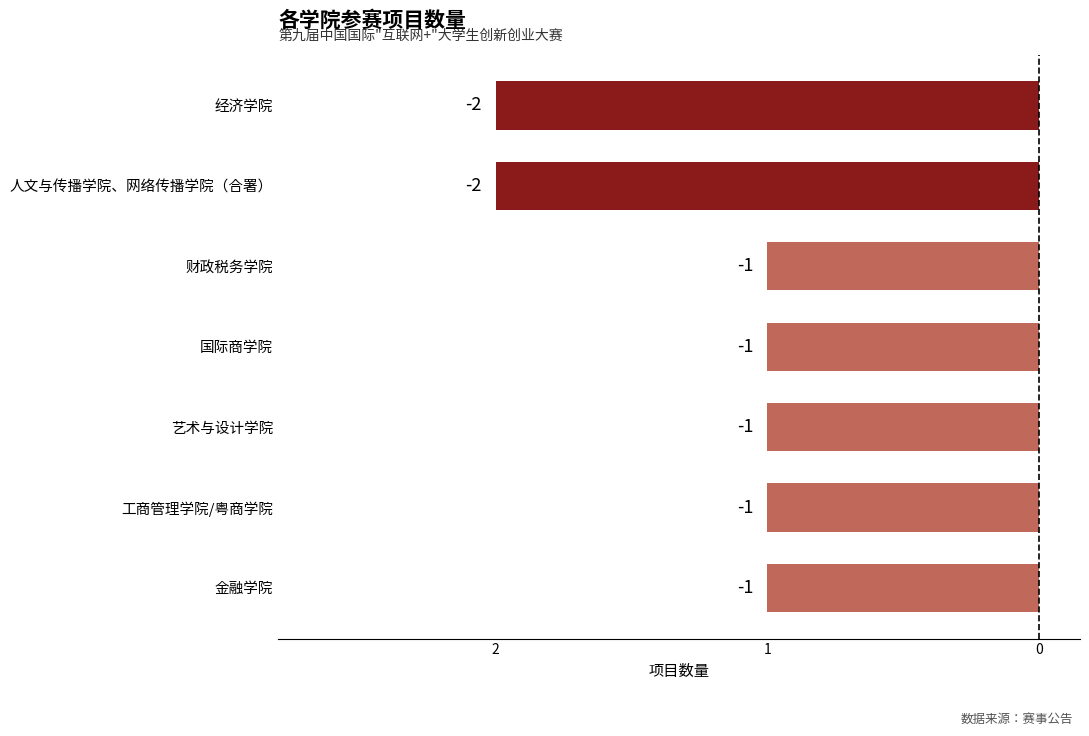

Are the bars horizontal?

Yes